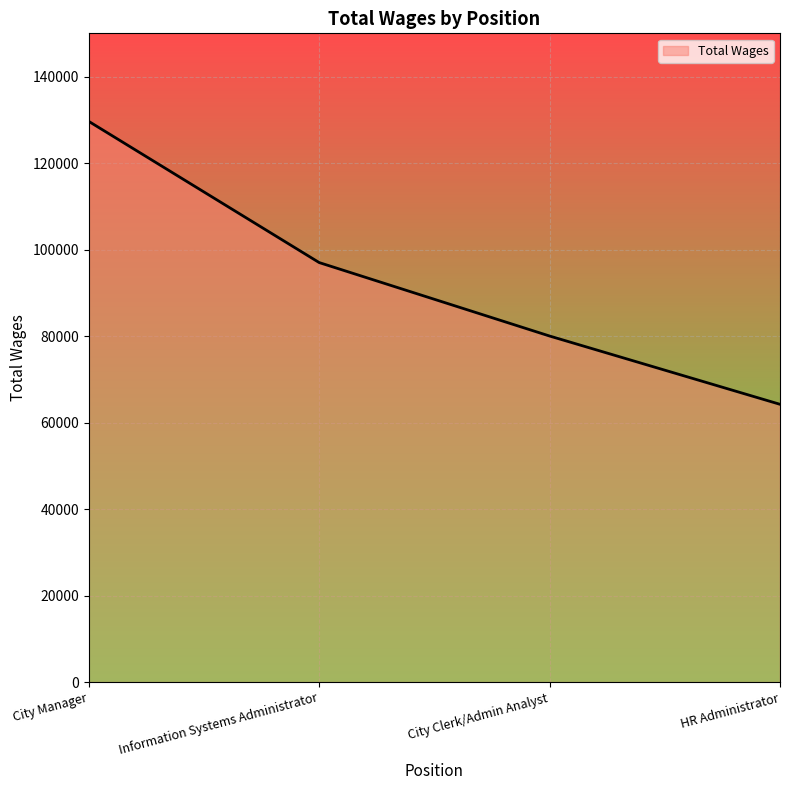

How many series are shown in this chart?

1